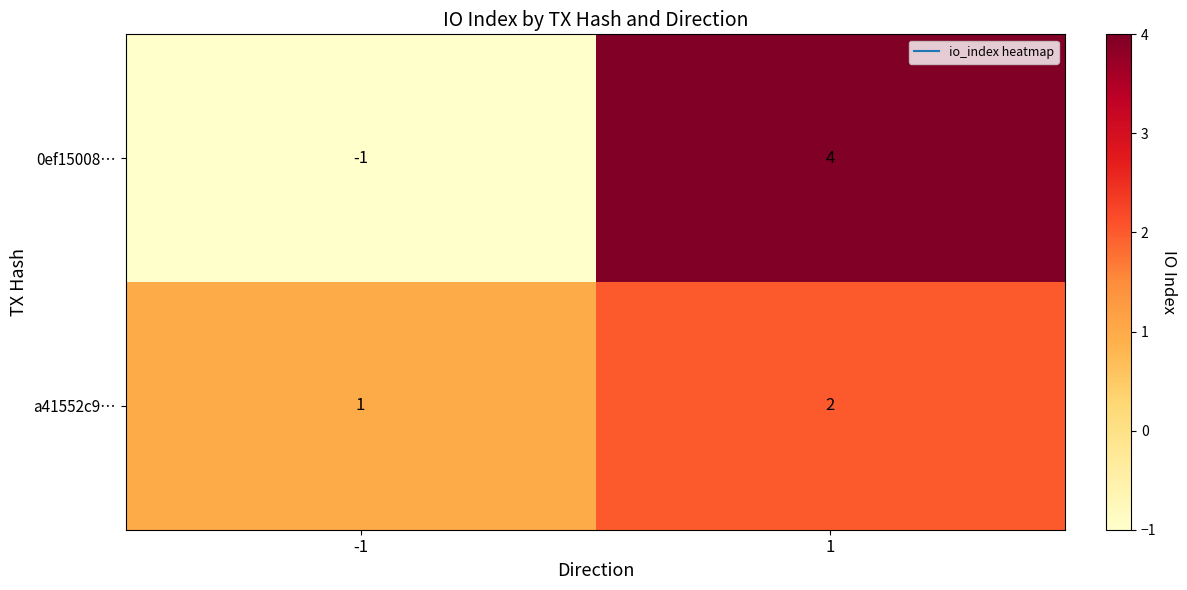

Is it true that 0ef15008… equals 6 at 1?

False